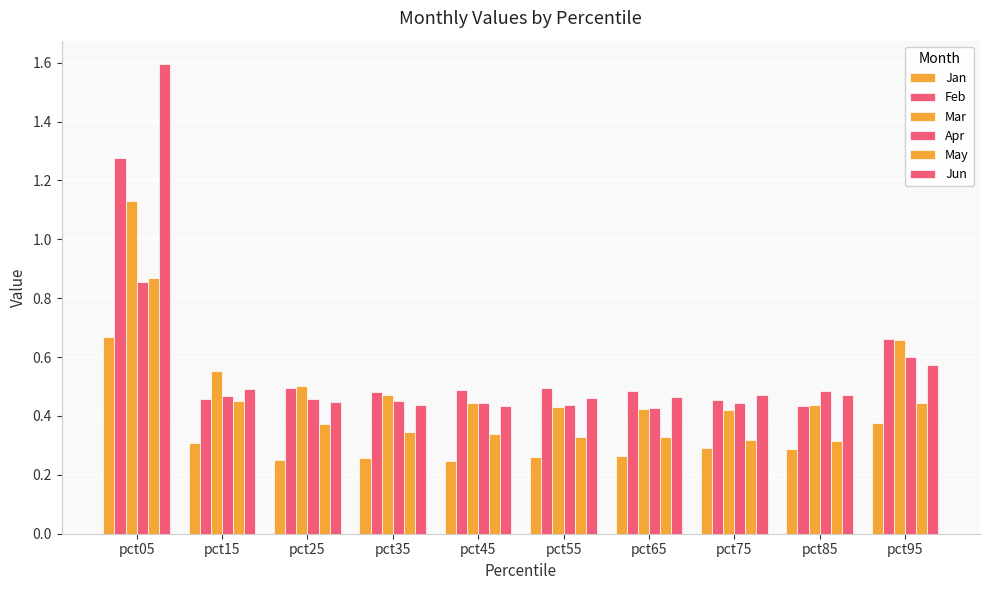

List the labels in order of Jan value, largest first.

pct05, pct95, pct15, pct75, pct85, pct65, pct55, pct35, pct25, pct45